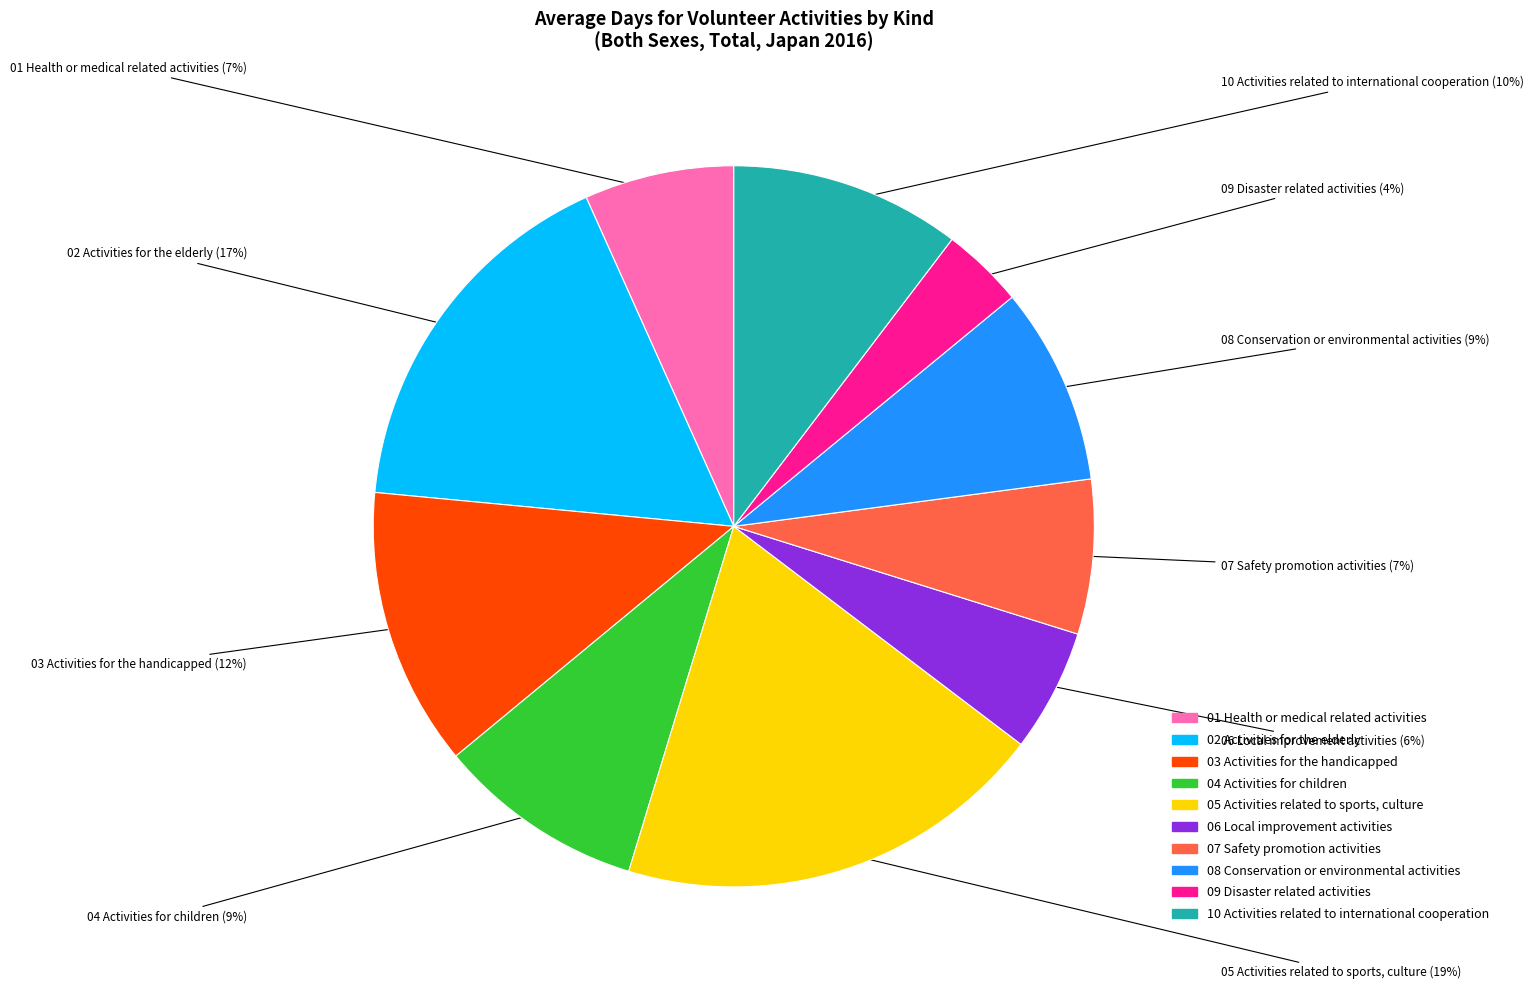

To the nearest percent, what is the average slice percentage?

10%